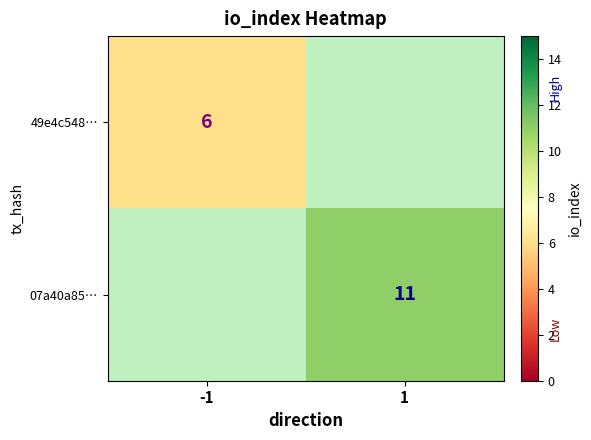

Is it true that 49e4c548… equals 8.3 at -1?

False